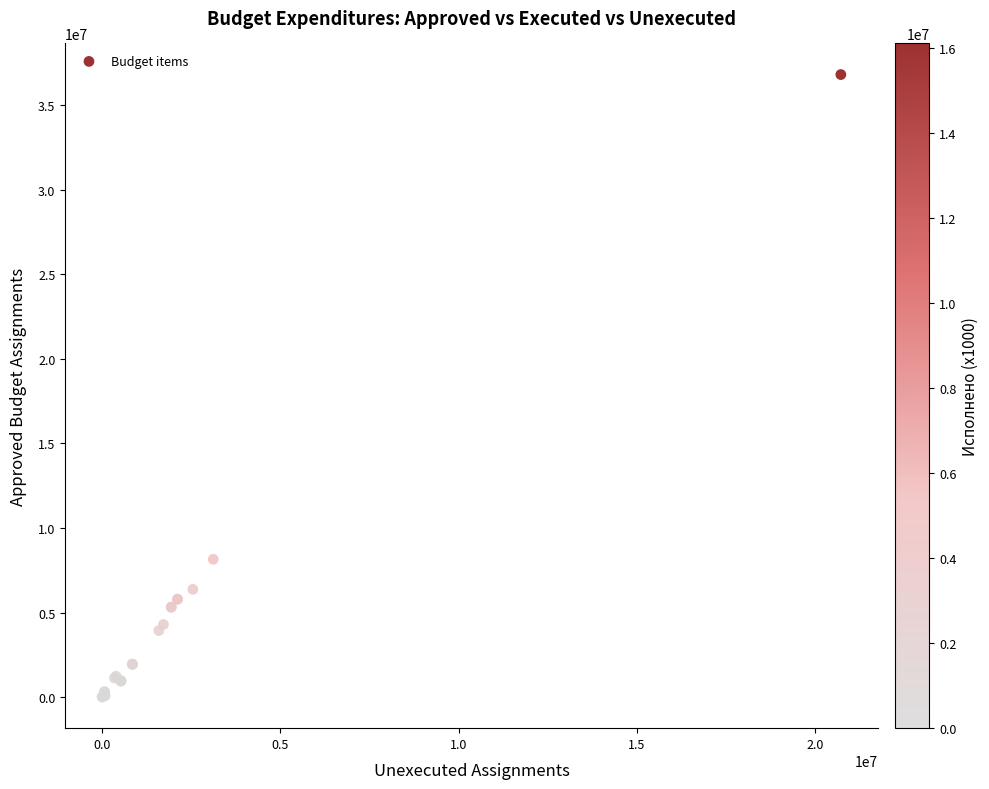

What Y value in the scatter plot is closest to 18409695?

8152927.0